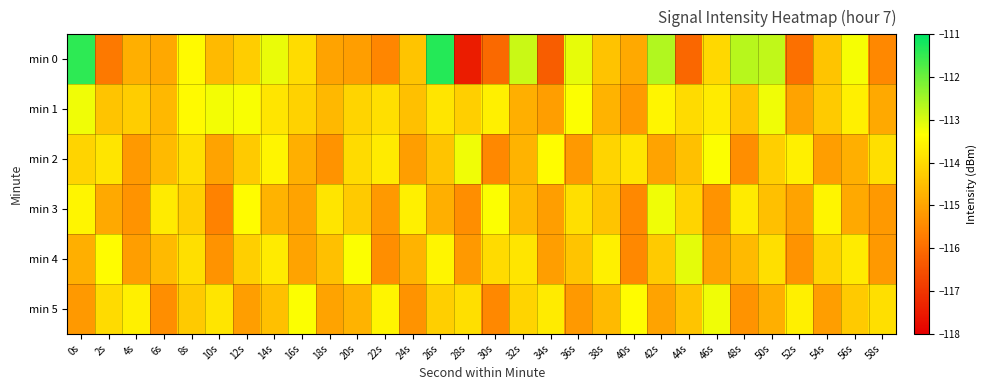

List the series in order of their peak value, highest first.

min 0, min 4, min 1, min 2, min 3, min 5